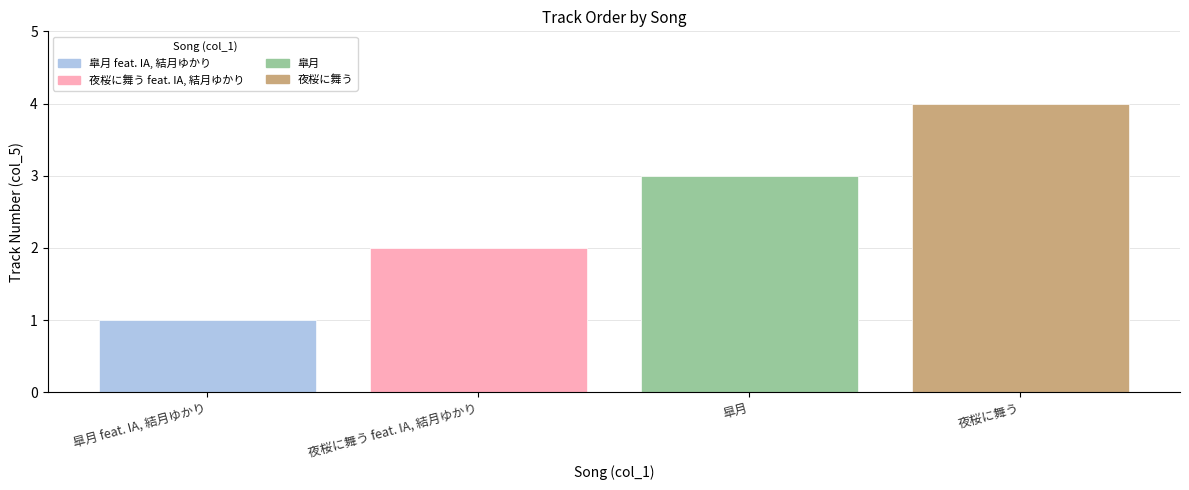

Read the value at 皐月.

3